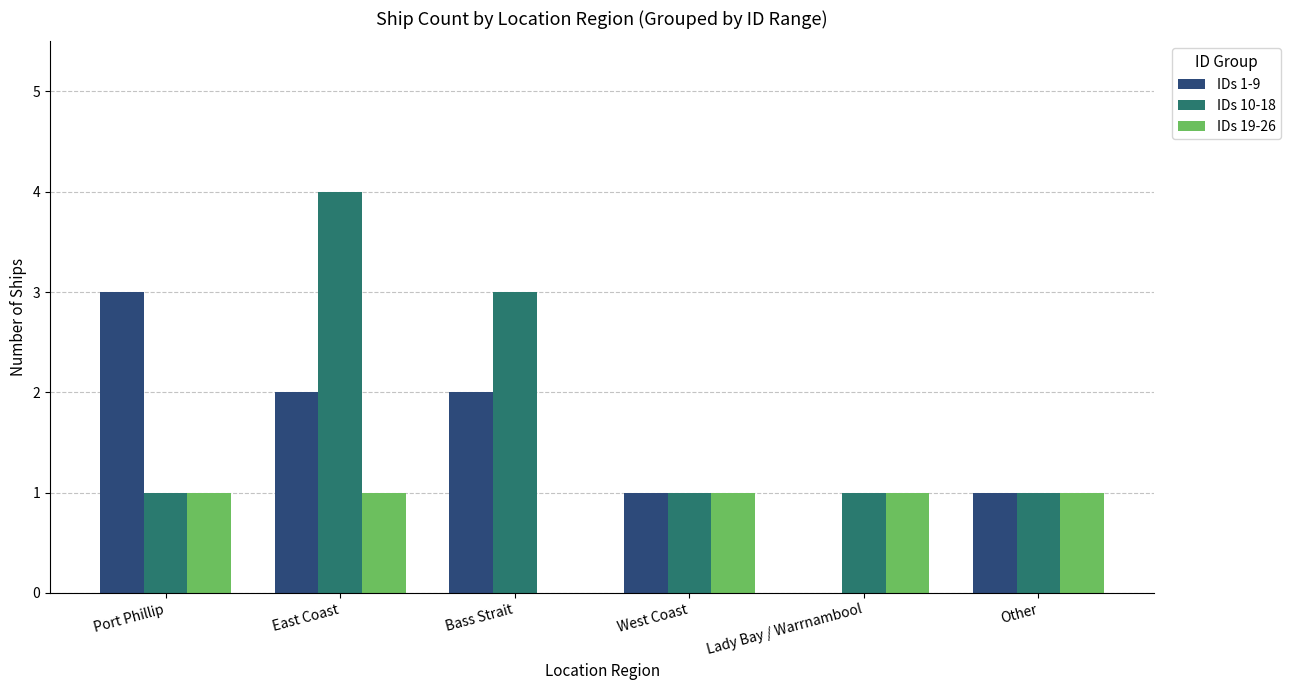

At which category is the sum across all series the highest?

East Coast